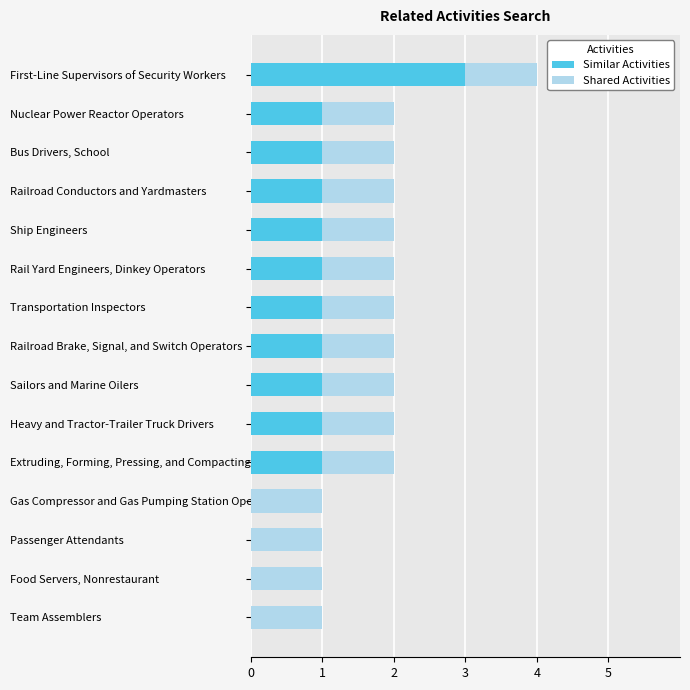

What is the sum of all Similar Activities values?

13